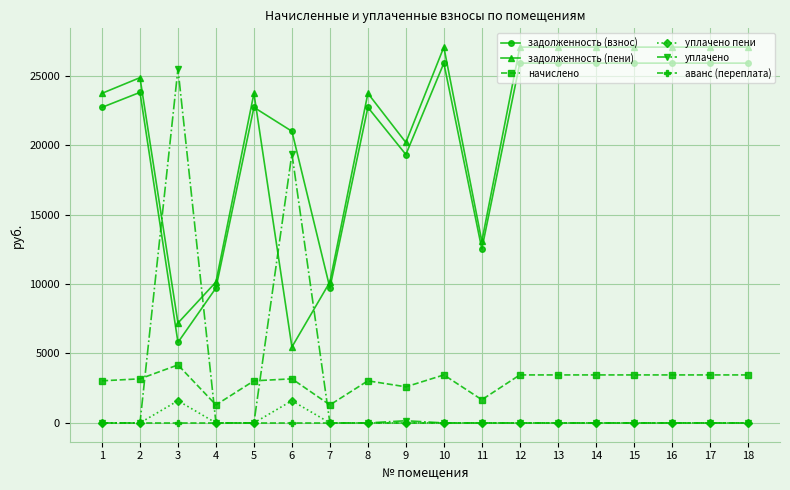

True or false: уплачено пени and задолженность (пени) intersect in this chart.

False